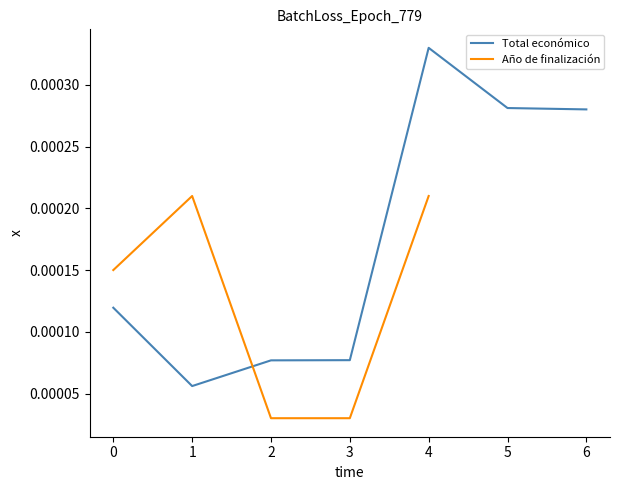

Is this an area chart (filled region under the line)?

No